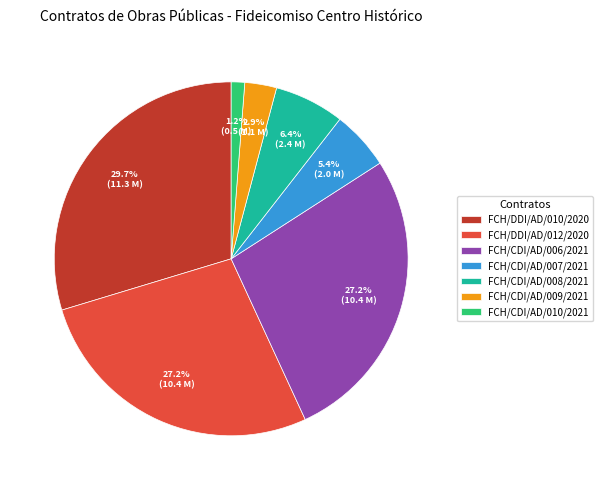

Count the number of slices in the pie.

7